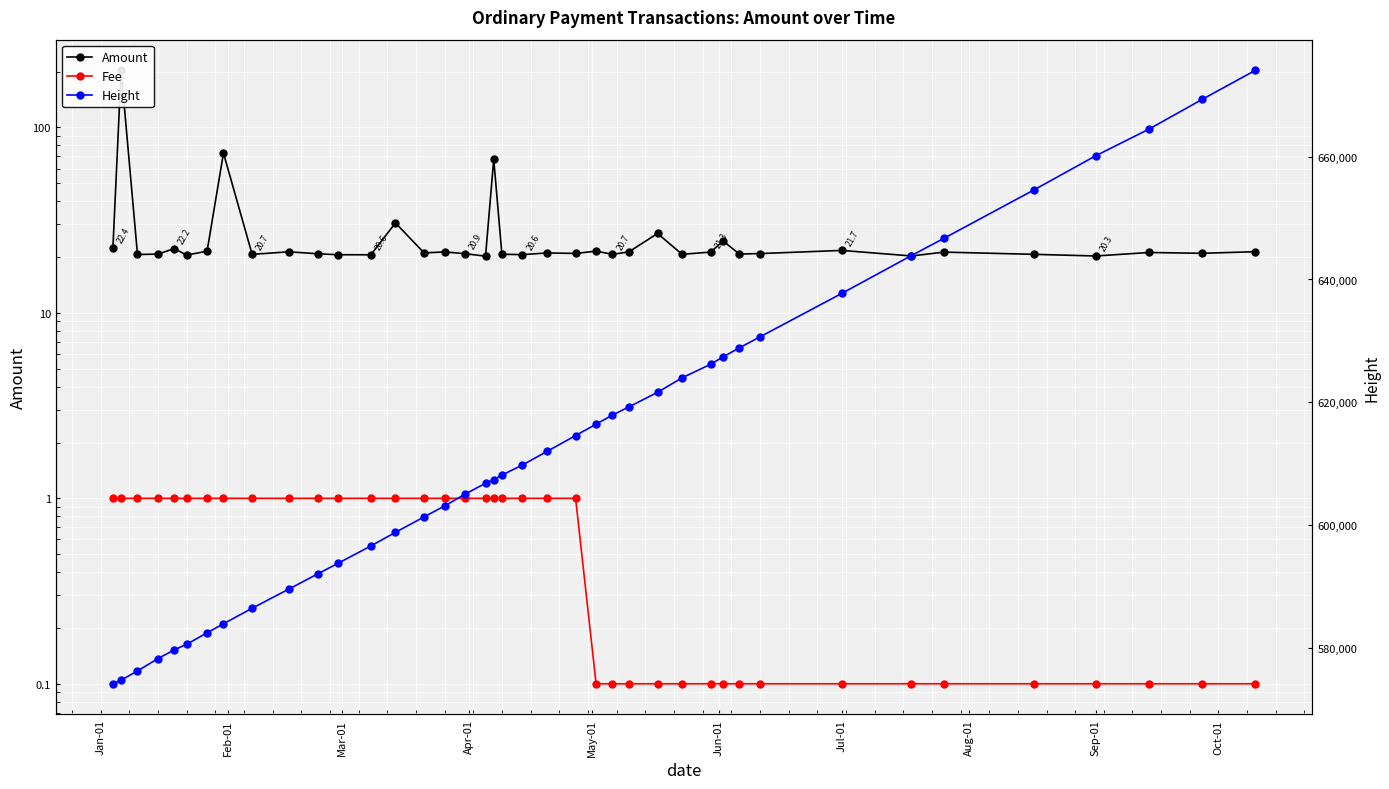

Reading left to right, transcribe all the data shown in this chart.

Amount: 22.4	203.2	20.6	20.8	22.2	20.5	21.5	72.7	20.7	21.4	20.8	20.6	20.6	30.6	21.1	21.3	20.9	20.2	67.3	20.7	20.6	21.1	20.9	21.5	20.7	21.3	26.8	20.7	21.3	24.4	20.8	20.9	21.7	20.3	21.3	20.7	20.3	21.2	21.0	21.4
Fee: 1.0	1.0	1.0	1.0	1.0	1.0	1.0	1.0	1.0	1.0	1.0	1.0	1.0	1.0	1.0	1.0	1.0	1.0	1.0	1.0	1.0	1.0	1.0	0.1	0.1	0.1	0.1	0.1	0.1	0.1	0.1	0.1	0.1	0.1	0.1	0.1	0.1	0.1	0.1	0.1
Height: 574147.0	574739.0	576236.0	578254.0	579679.0	580580.0	582449.0	583920.0	586450.0	589583.0	592038.0	593784.0	596596.0	598816.0	601335.0	603111.0	605035.0	606811.0	607403.0	608143.0	609775.0	611995.0	614578.0	616434.0	617915.0	619246.0	621614.0	623983.0	626203.0	627388.0	628867.0	630643.0	637733.0	643890.0	646724.0	654612.0	660143.0	664482.0	669331.0	674067.0